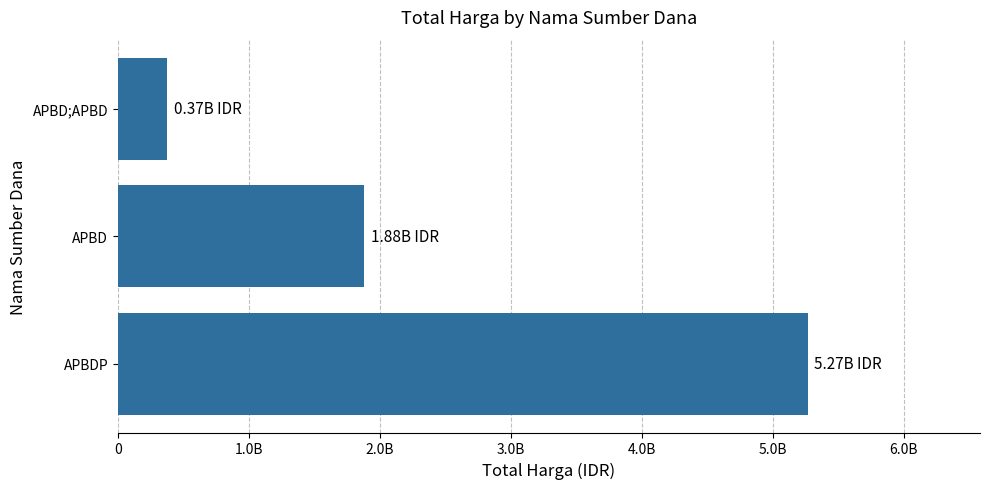

What is the difference between the maximum and second lowest values?

3387684395